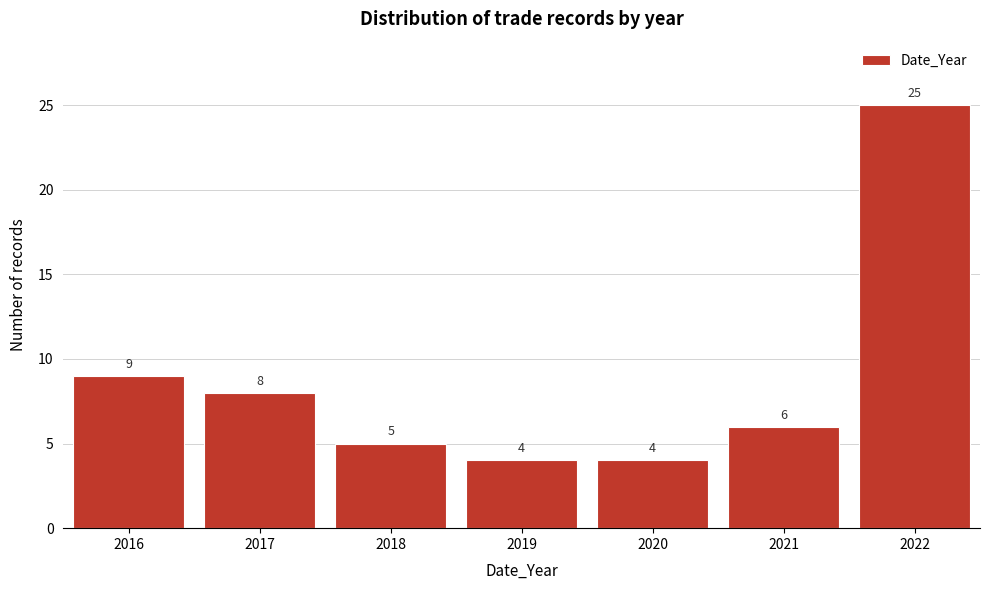

Reading left to right, what are all the values shown in this chart?

2016=9	2017=8	2018=5	2019=4	2020=4	2021=6	2022=25